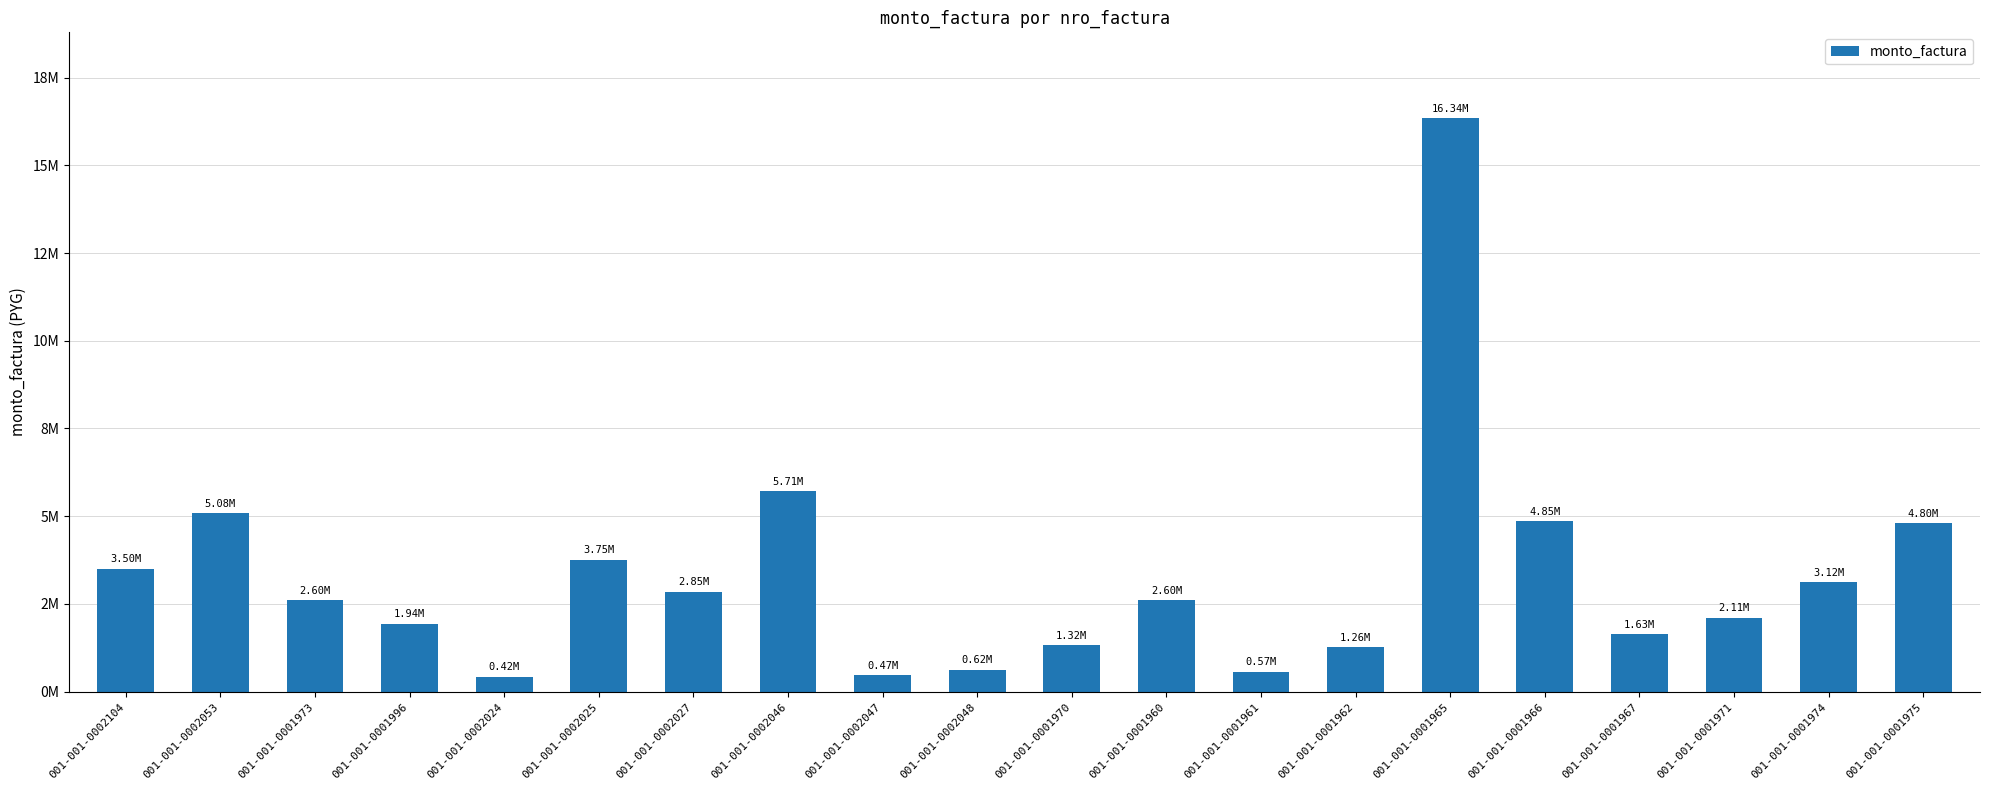

Between 001-001-0001960 and 001-001-0002046, which is larger?

001-001-0002046